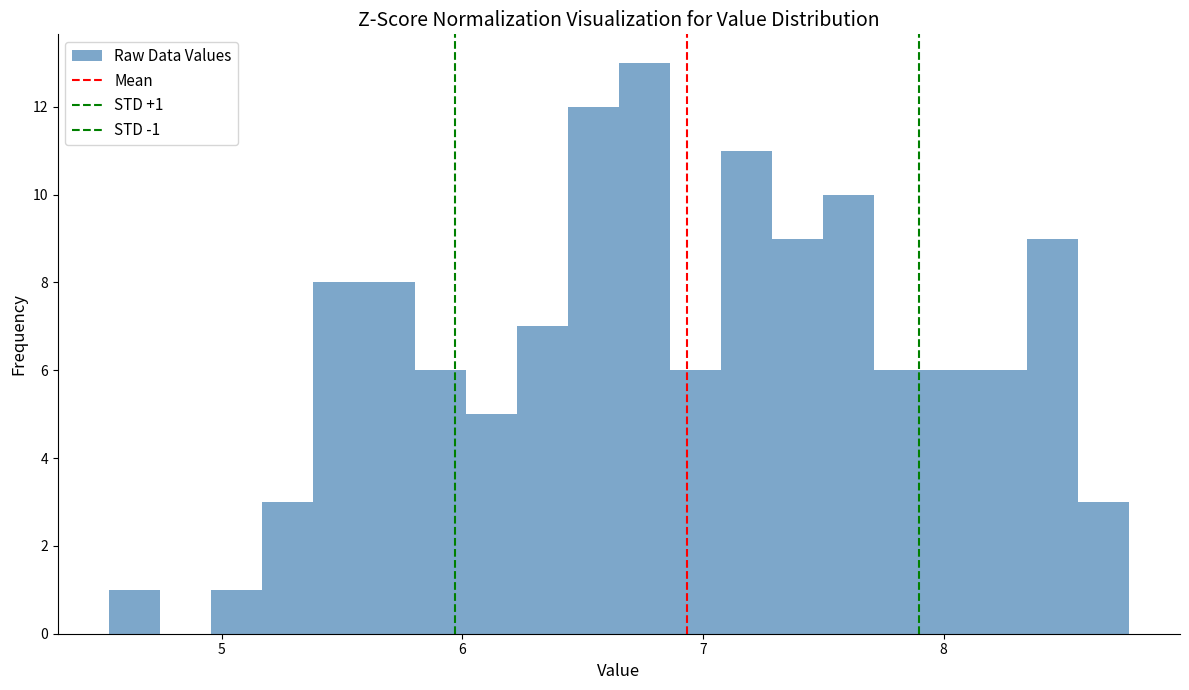

Read against the x-axis, roughly where is the centre of the tallest bar?

6.8